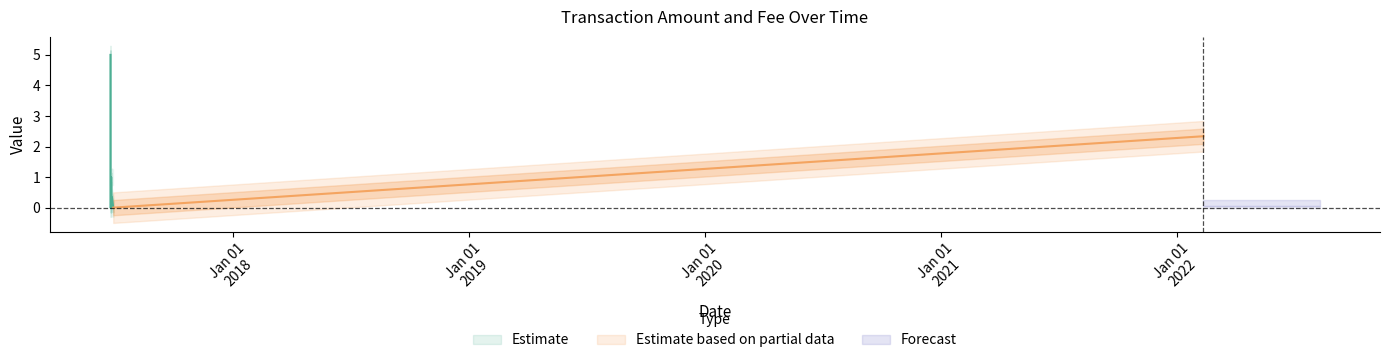

Is this an area chart (filled region under the line)?

No